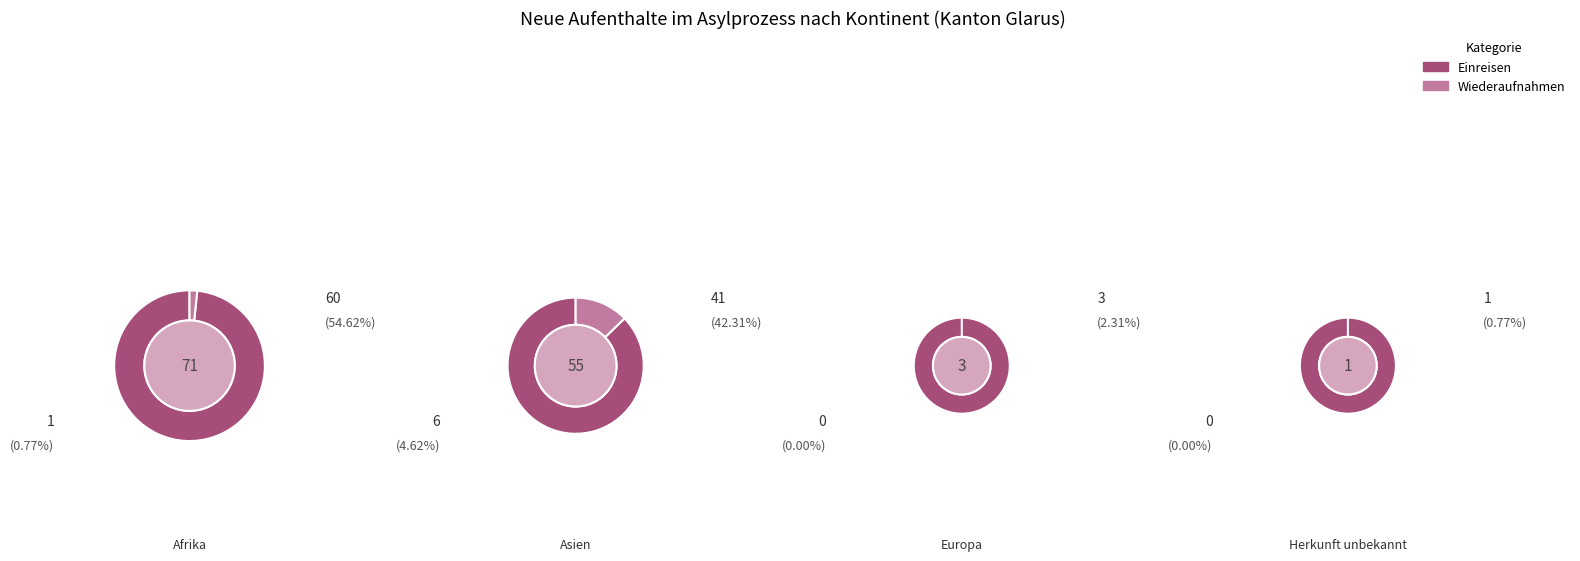

Is there any slice that represents more than half of the pie?

Yes